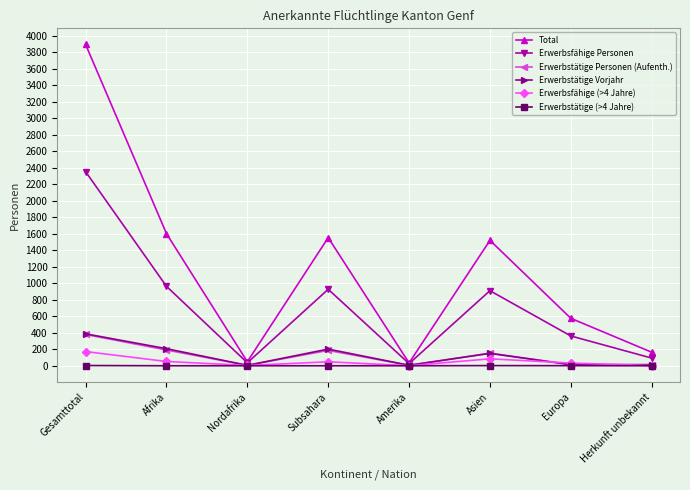

Does the chart have visible grid lines?

Yes